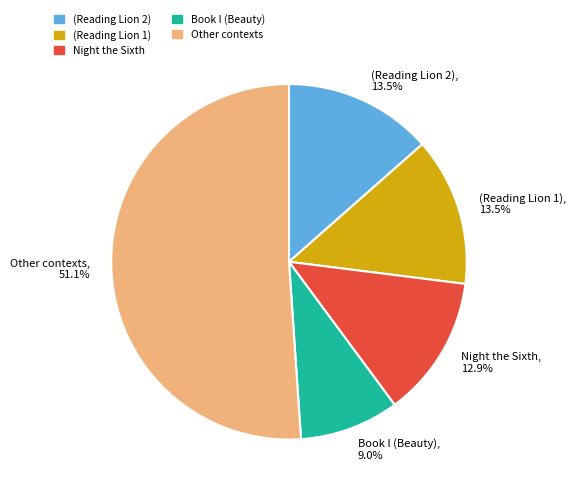

Does any single category account for the majority?

Yes